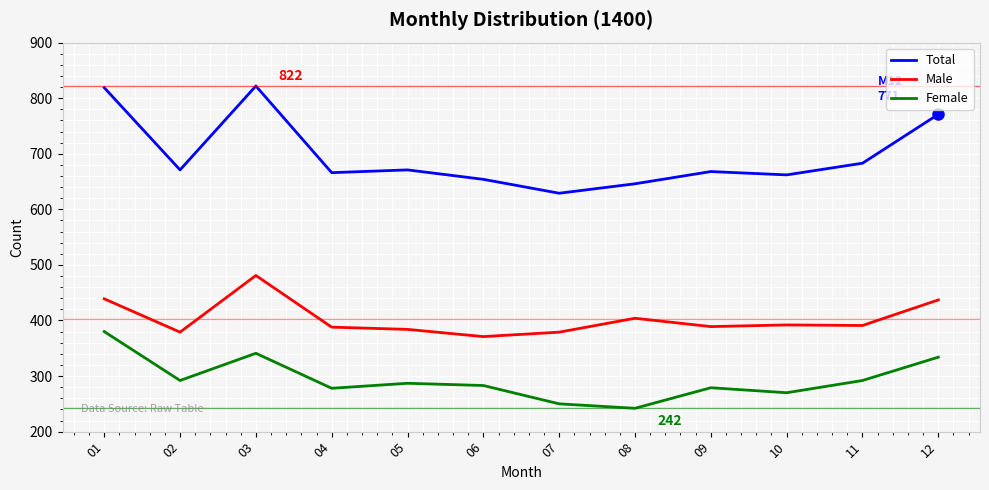

How many interior local peaks does the Female series have?

3